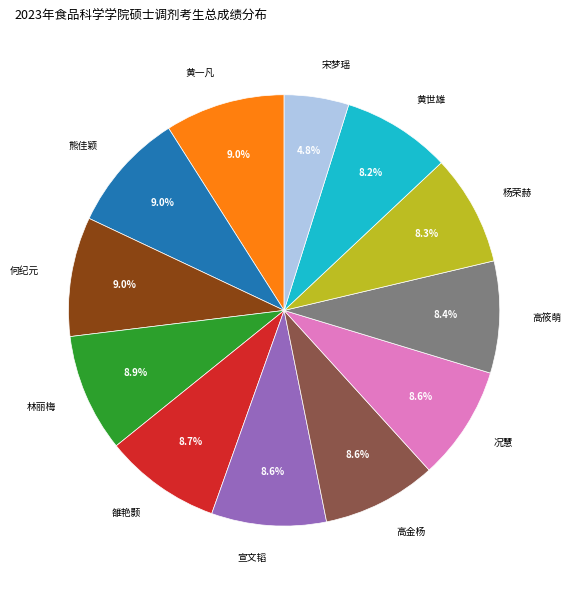

Is there any slice that represents more than half of the pie?

No